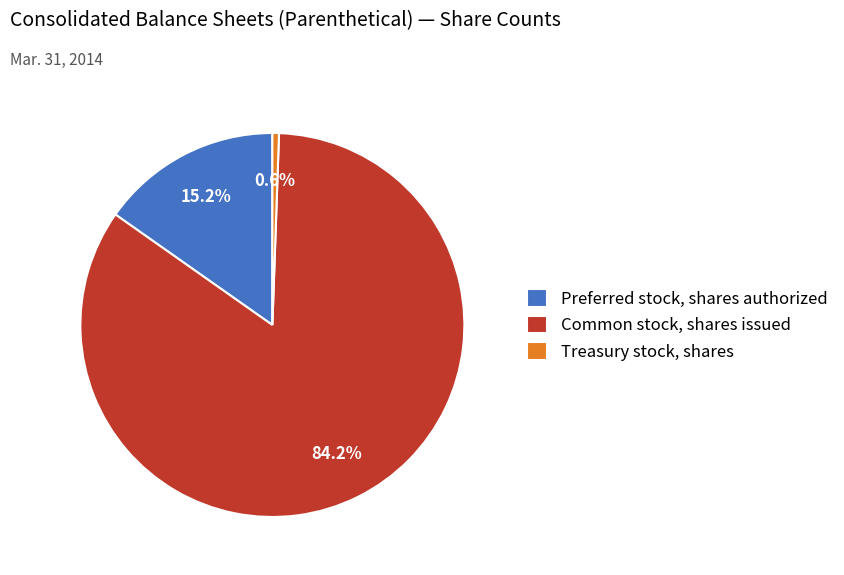

Count the number of slices in the pie.

3